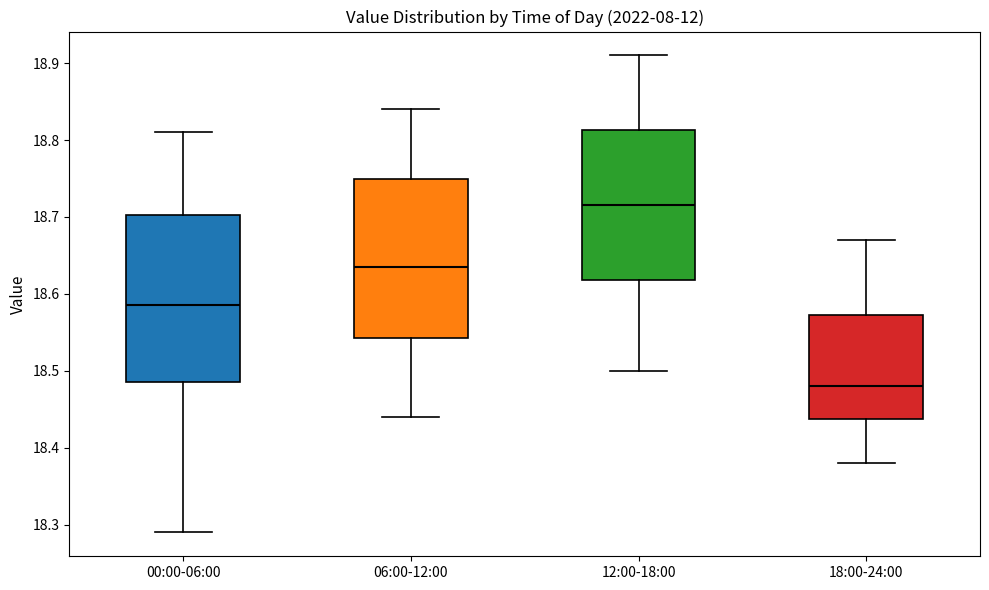

Where is the upper edge of the box for 00:00-06:00 on the y-axis? The values are not printed on the chart, so give them approximately, as read against the axis.

18.70